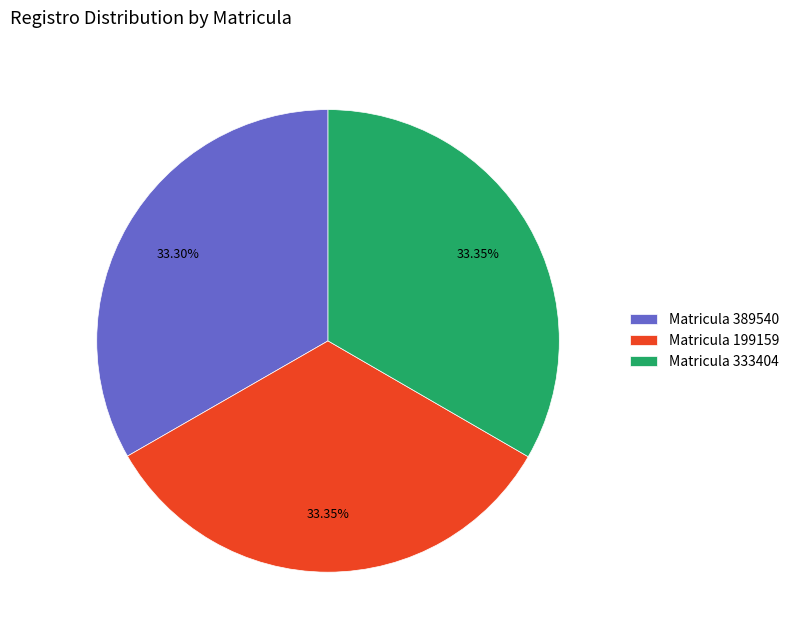

Do Matricula 333404 and Matricula 389540 together represent more than half of the pie?

Yes